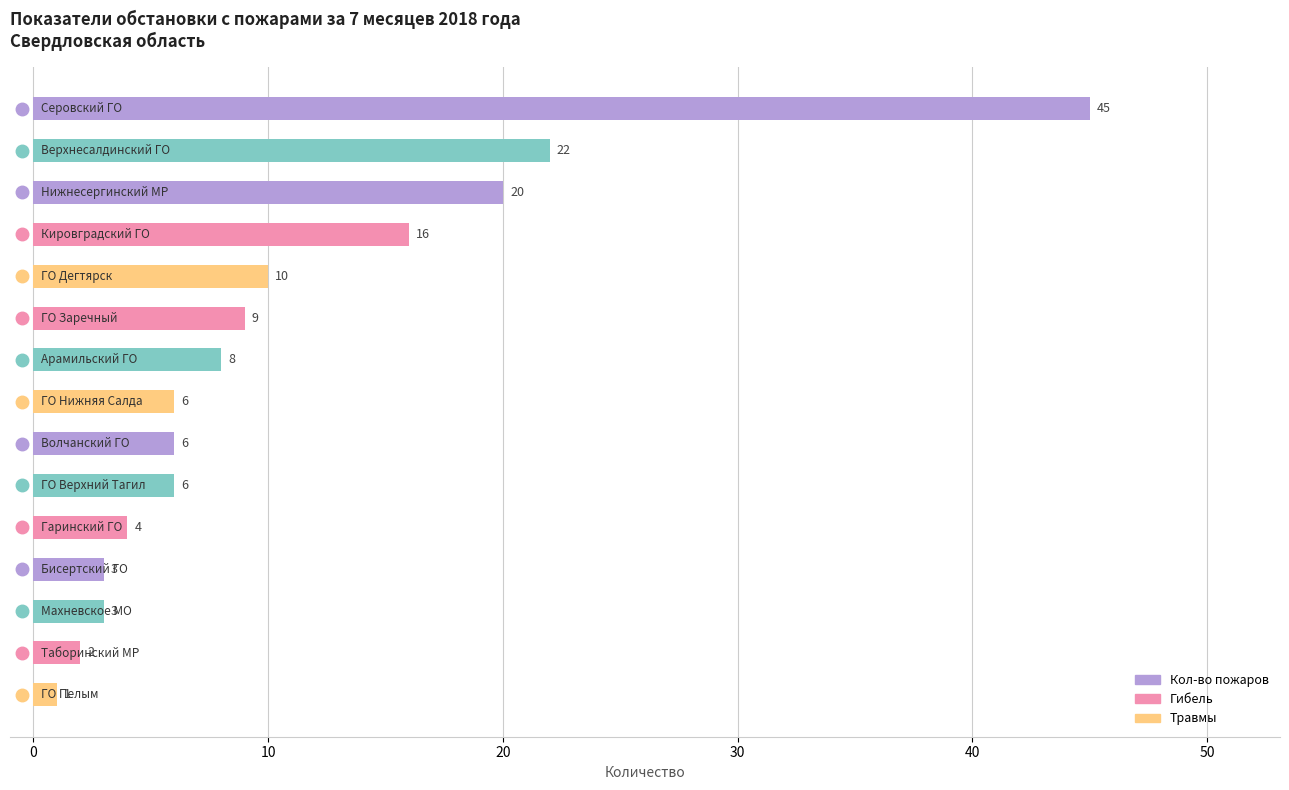

How many data points are less than 6?

5